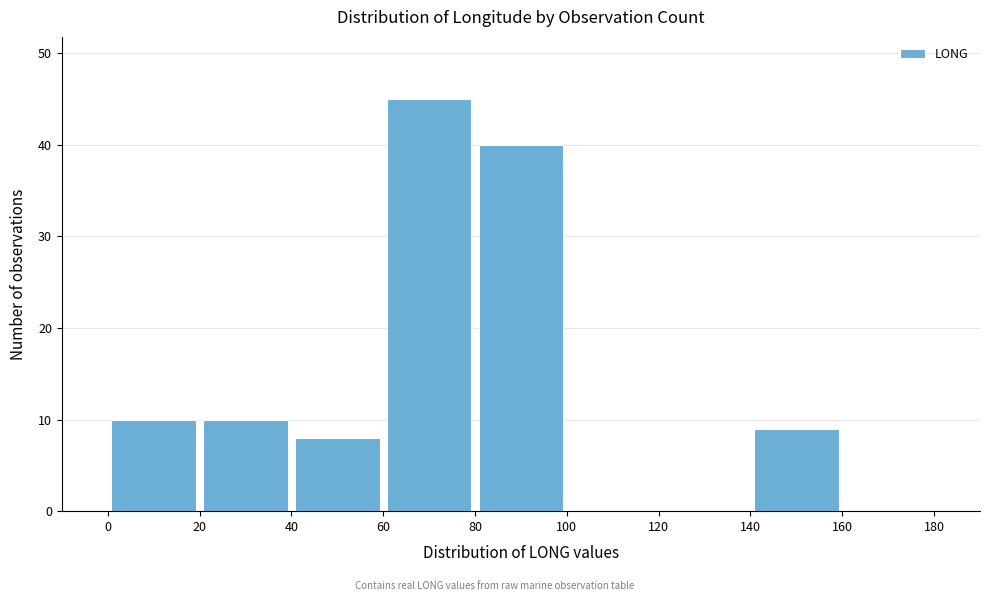

Over which range of the x-axis is the bar tallest?

60 to 80